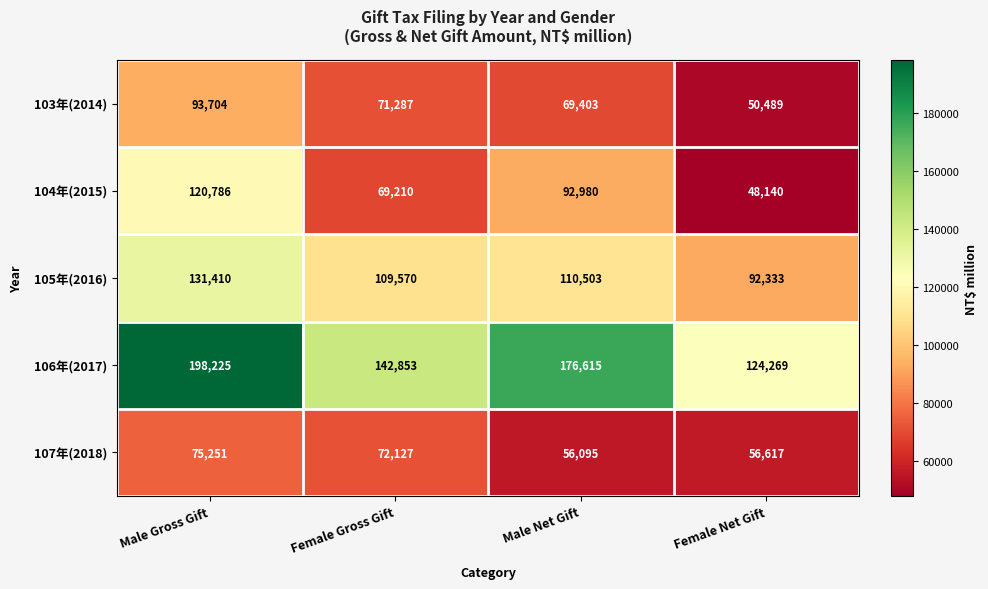

What is the difference between the 105年(2016) values at Female Gross Gift and Male Net Gift?

933